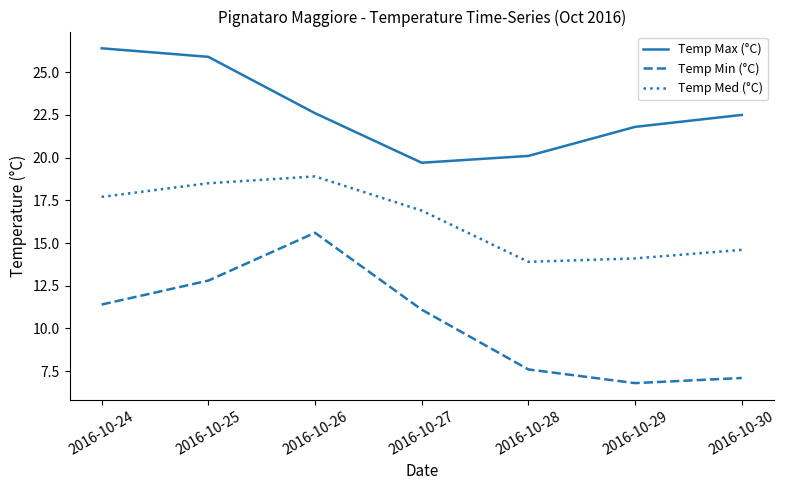

What is the sum of the Temp Max (°C) values at 2016-10-26 and 2016-10-24?

49.0